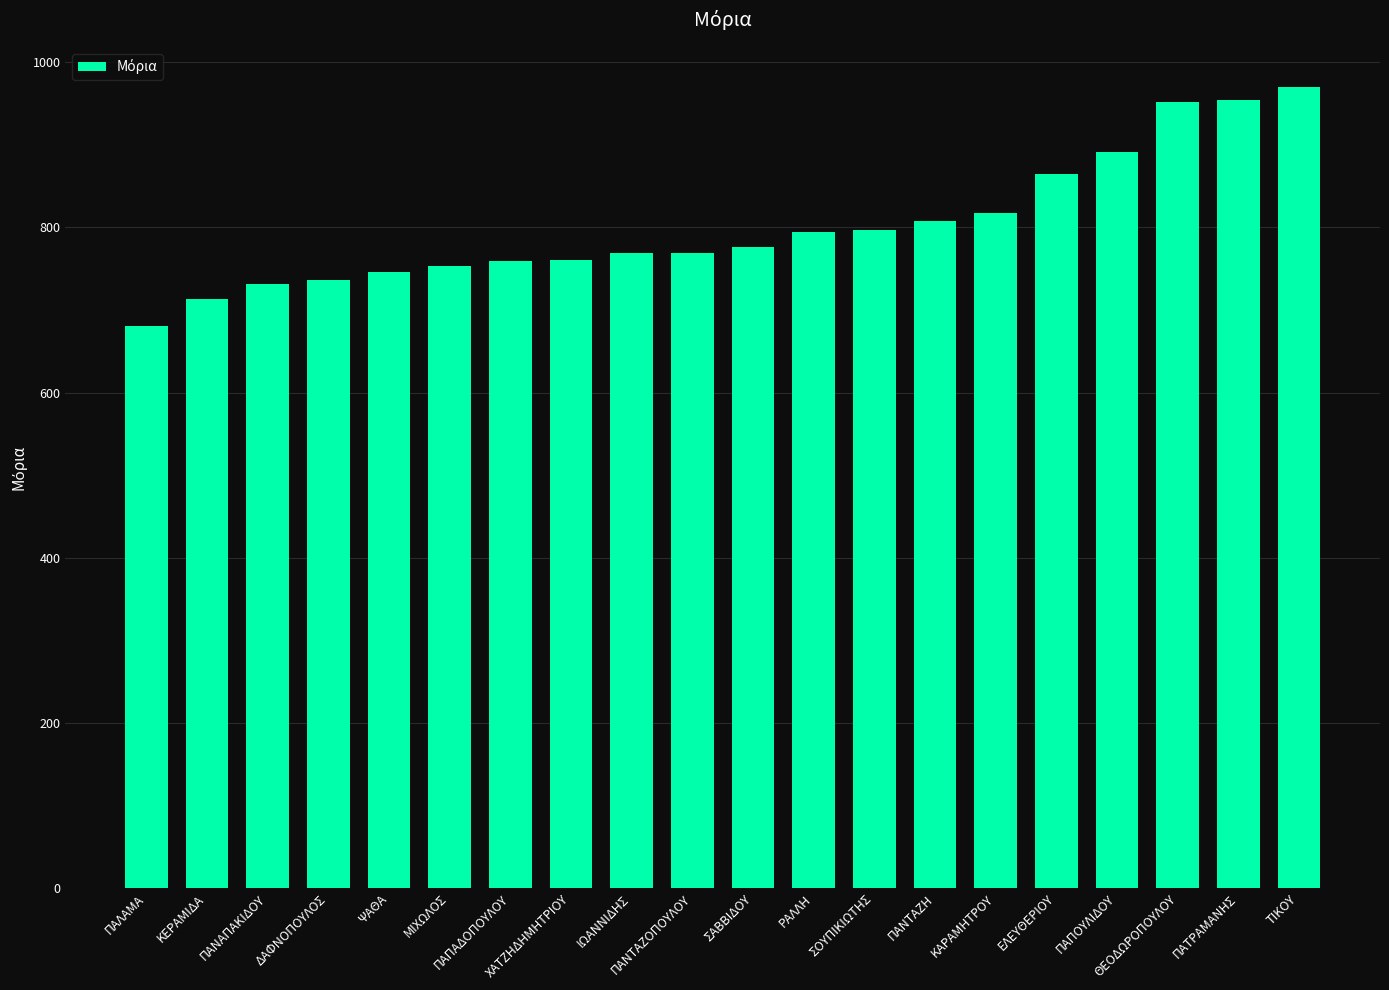

Read the value at ΡΑΛΛΗ.

794.2